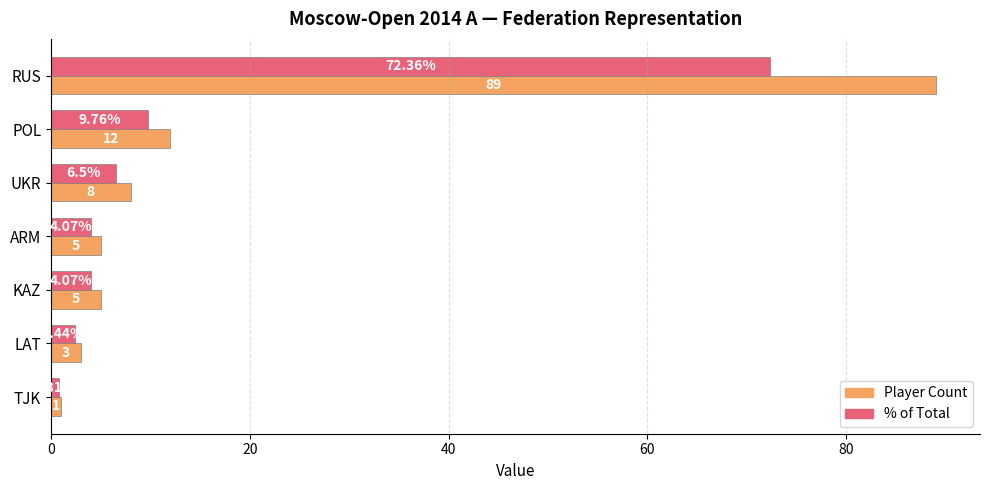

Which category has the lowest value across all series?

TJK